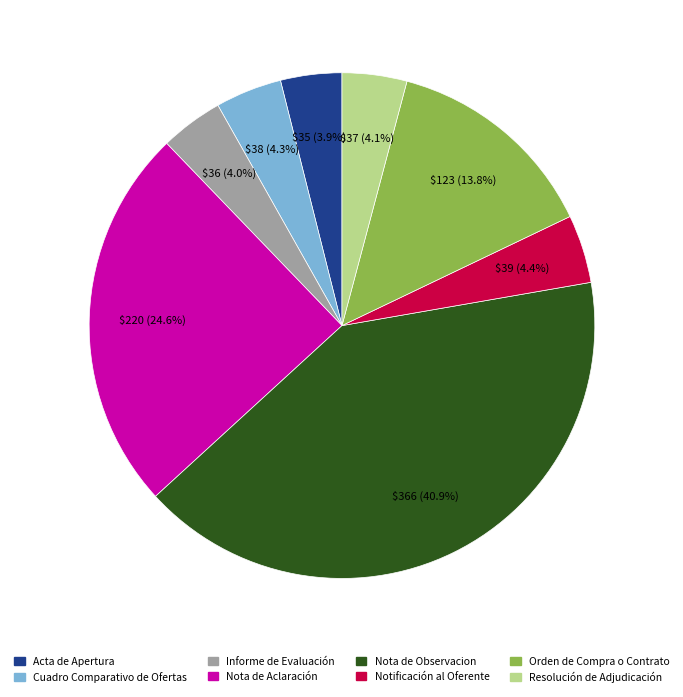

Does any single category account for the majority?

No